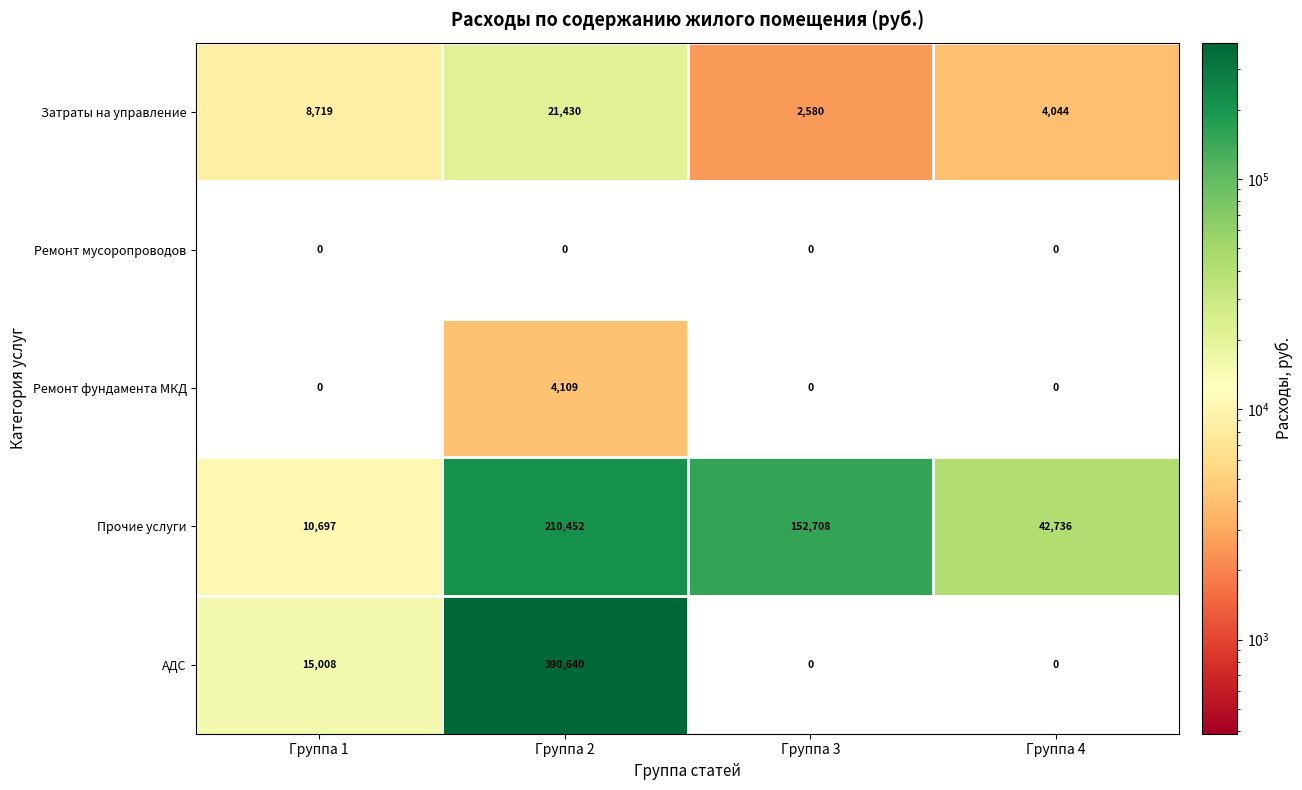

Reading left to right, transcribe all the data shown in this chart.

Затраты на управление: Группа 1=8719	Группа 2=21430	Группа 3=2580	Группа 4=4044
Ремонт мусоропроводов: Группа 1=0	Группа 2=0	Группа 3=0	Группа 4=0
Ремонт фундамента МКД: Группа 1=0	Группа 2=4109	Группа 3=0	Группа 4=0
Прочие услуги: Группа 1=10697	Группа 2=210452	Группа 3=152708	Группа 4=42736
АДС: Группа 1=15008	Группа 2=390640	Группа 3=0	Группа 4=0